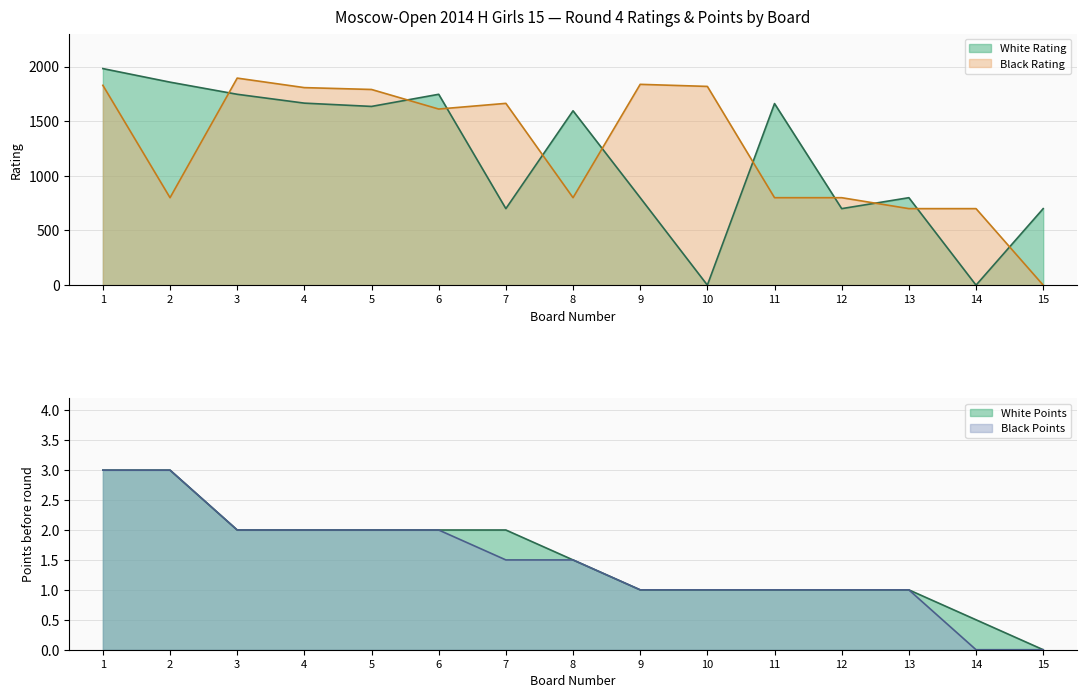

At which category does White Rating reach its first local valley?

5